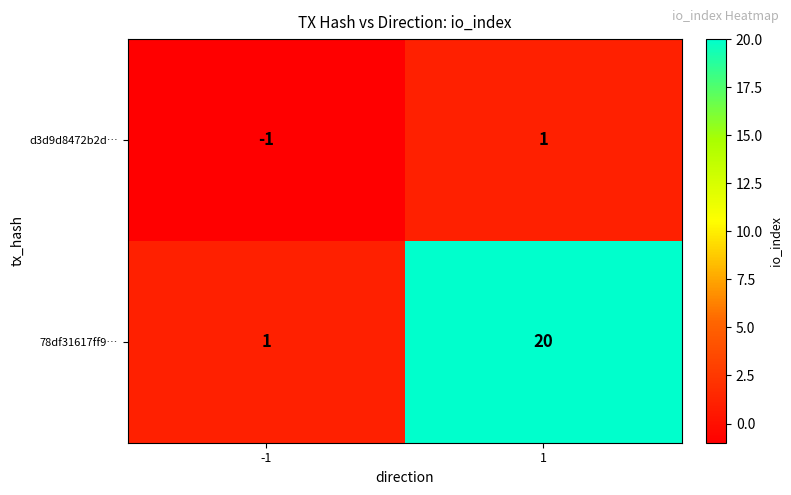

Which series has the largest range (max minus min)?

78df31617ff9…